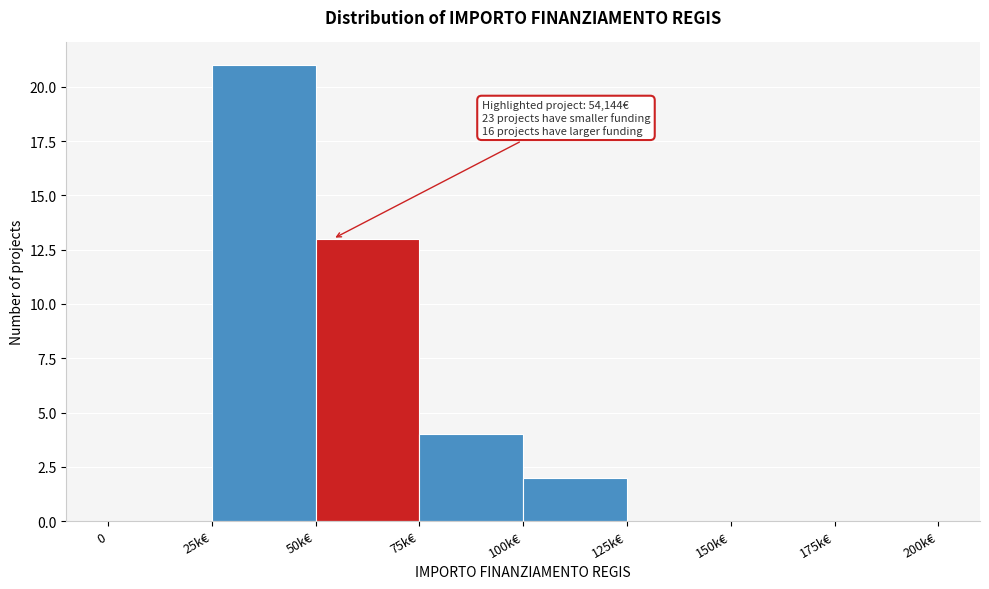

Reading right to left, list all the values displayed in this chart.

175k€=0	150k€=0	125k€=0	100k€=2	75k€=4	50k€=13	25k€=21	0=0